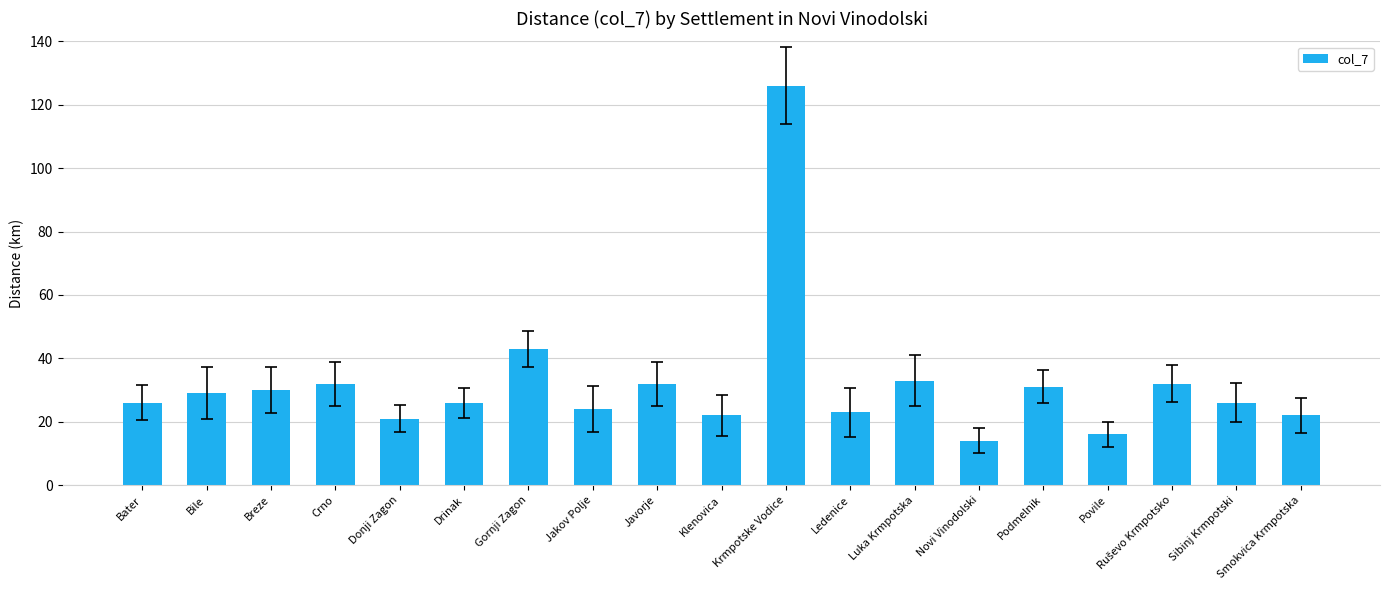

What is the value of the 8th bar from the left?

24